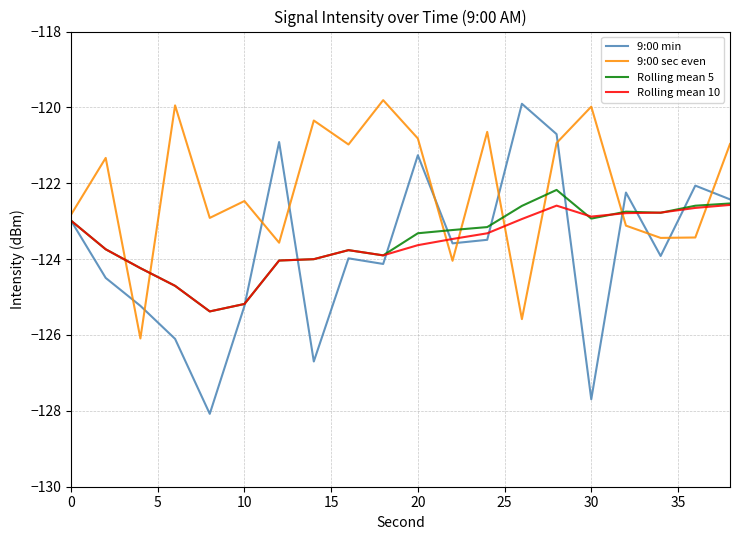

Which series has the largest range (max minus min)?

9:00 min